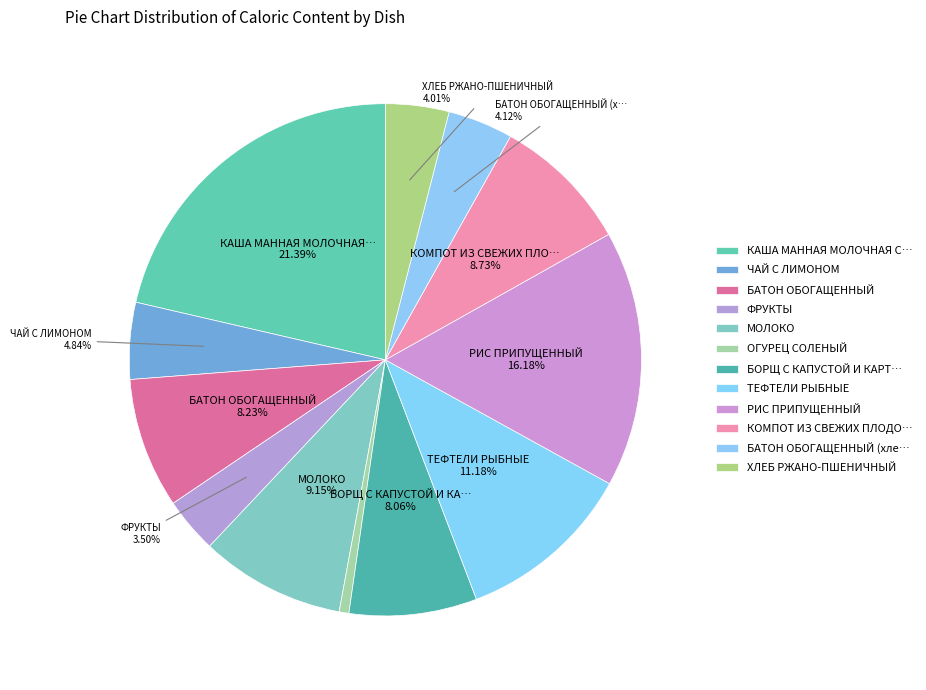

Count the number of slices in the pie.

12